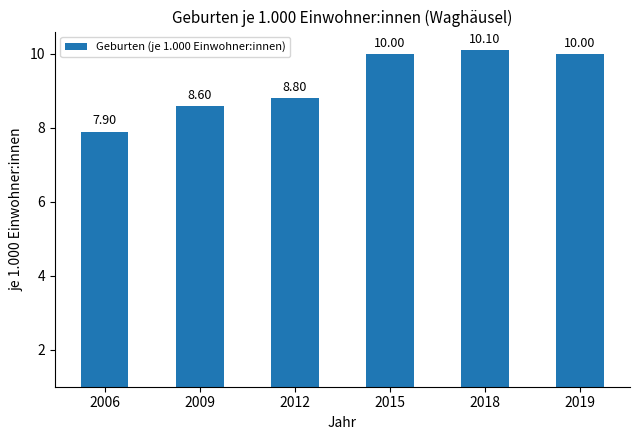

What is the difference between the second highest and second lowest values?

1.4